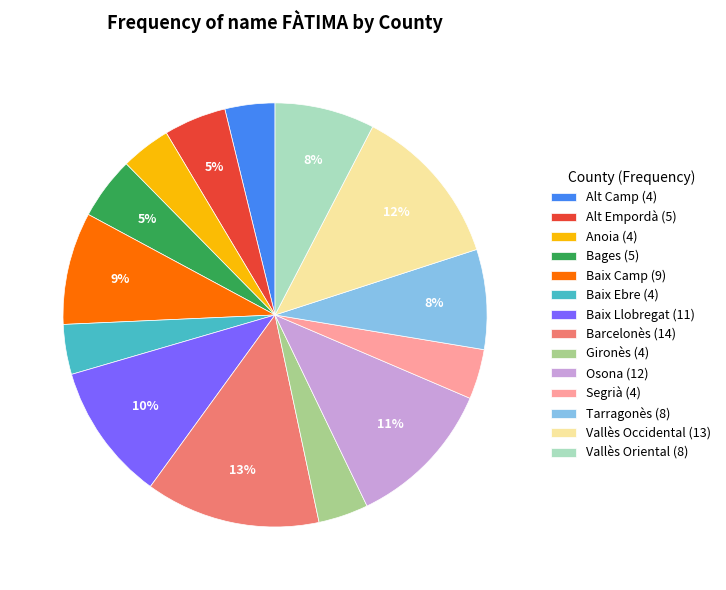

What percentage is the Baix Llobregat slice, to the nearest percent?

10%